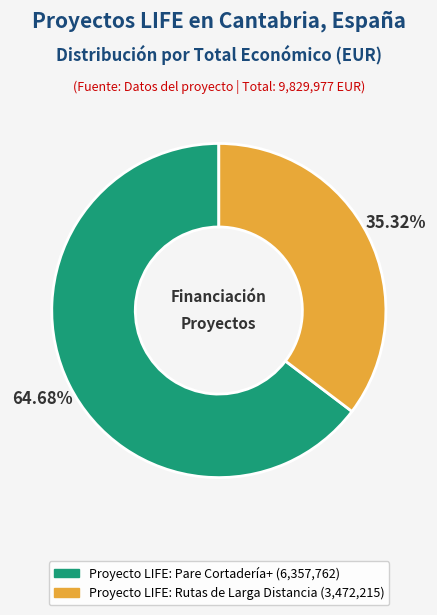

How many segments does this pie chart have?

2